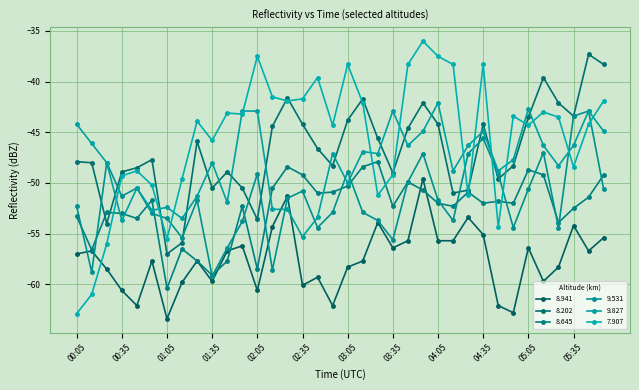

Is this an area chart (filled region under the line)?

No